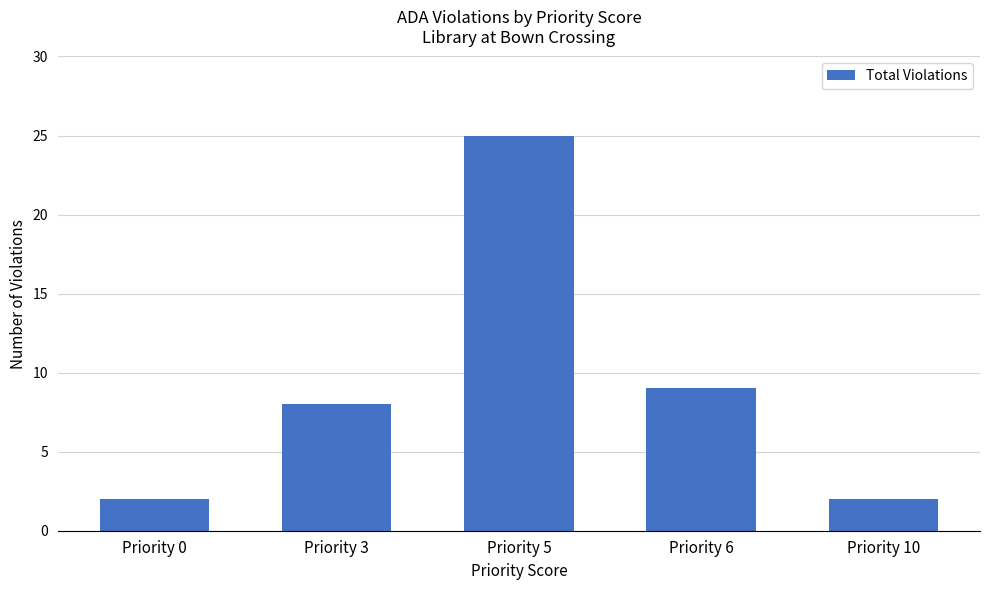

The value at Priority 5 is 33. True or false?

False